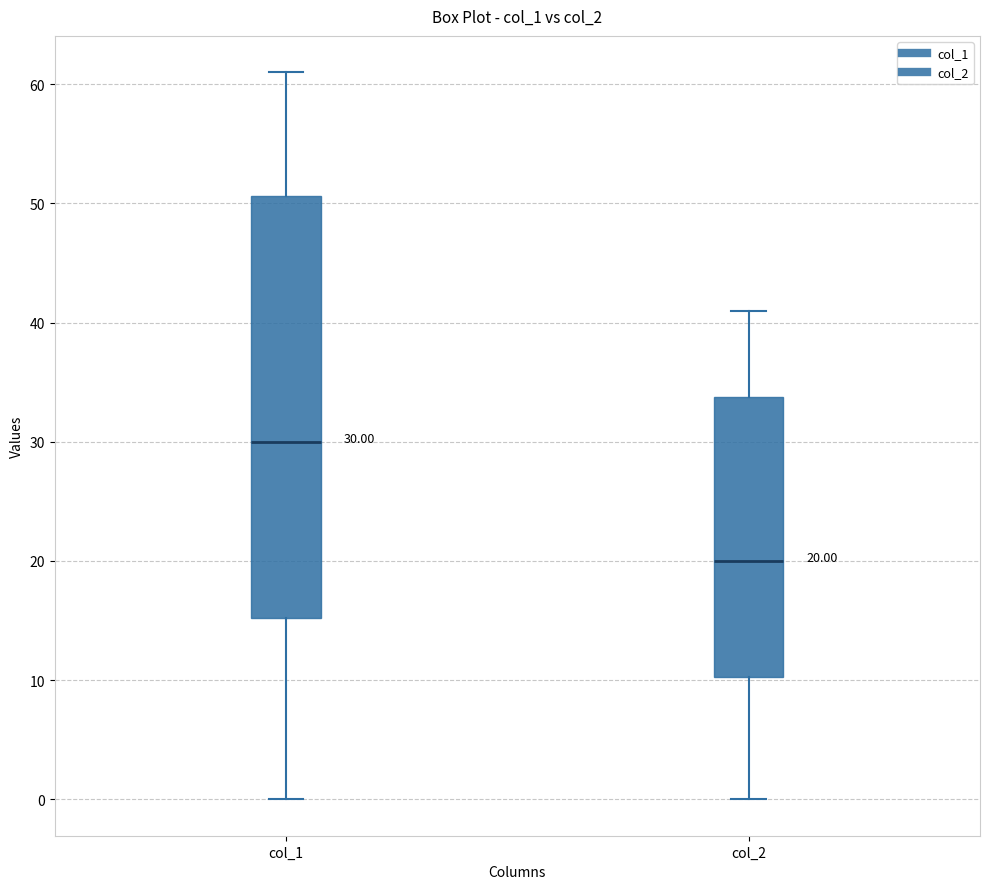

Which box's median line is the lowest?

col_2